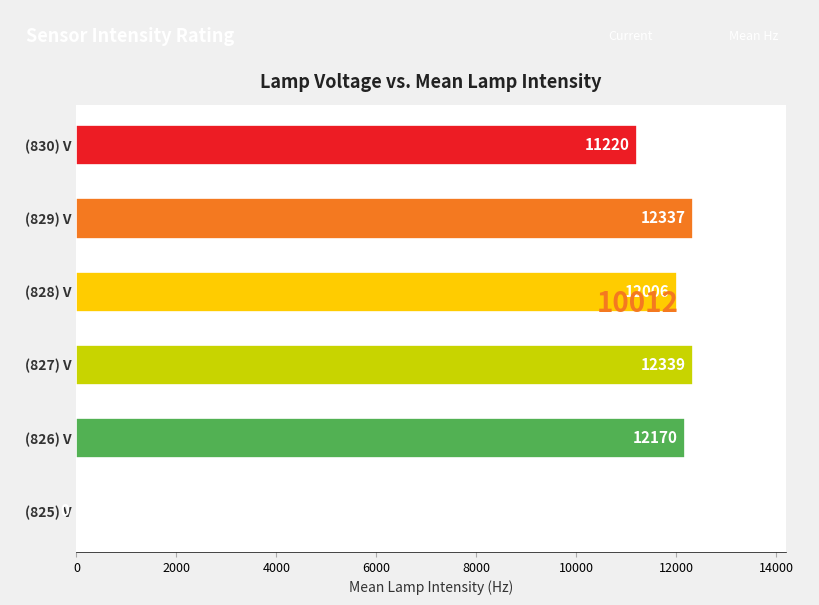

What is the sum of all values?

60072